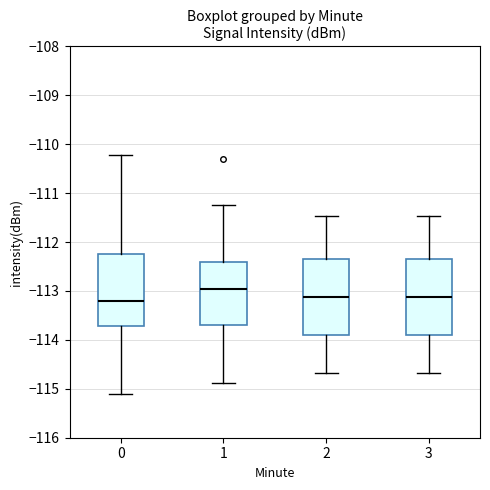

Reading left to right, transcribe this box plot: for each box, give where its median line is, the range the box spans, and where its two whiskers end, as read against the y-axis. The values are not printed on the chart, so give them approximately, as read against the axis.

0: median -113.2, box -113.7 to -112.2, whiskers -115.1 to -110.2
1: median -113.0, box -113.7 to -112.4, whiskers -114.9 to -111.2
2: median -113.1, box -113.9 to -112.3, whiskers -114.7 to -111.5
3: median -113.1, box -113.9 to -112.3, whiskers -114.7 to -111.5